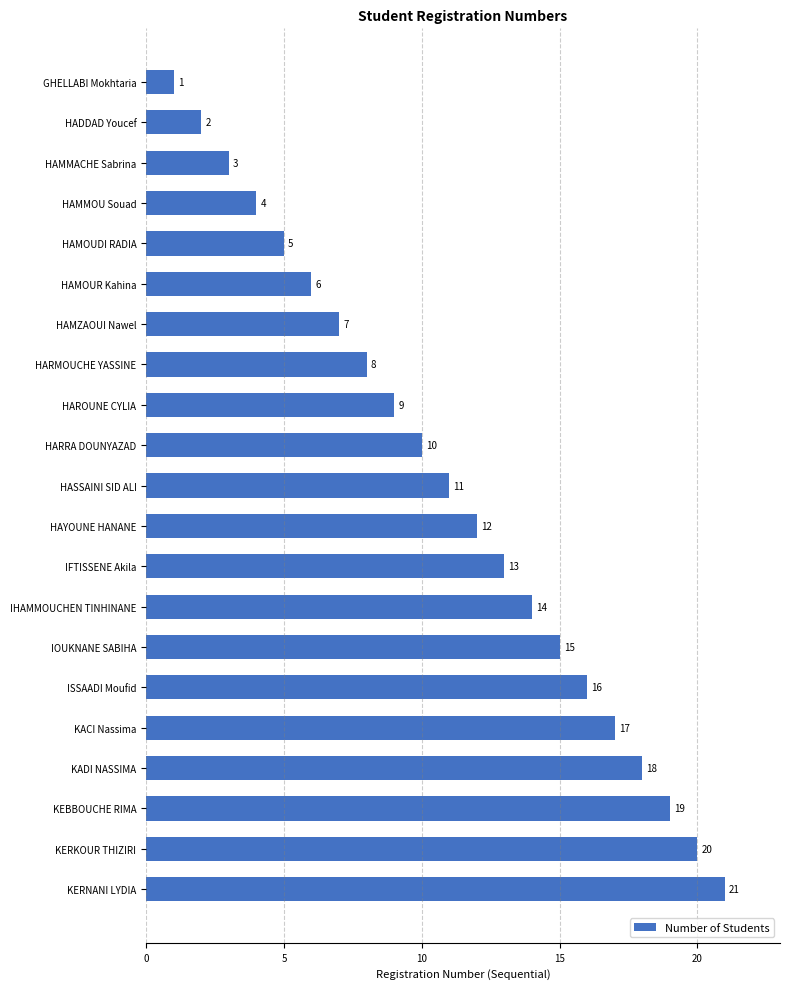

What is the sum of all values?

231